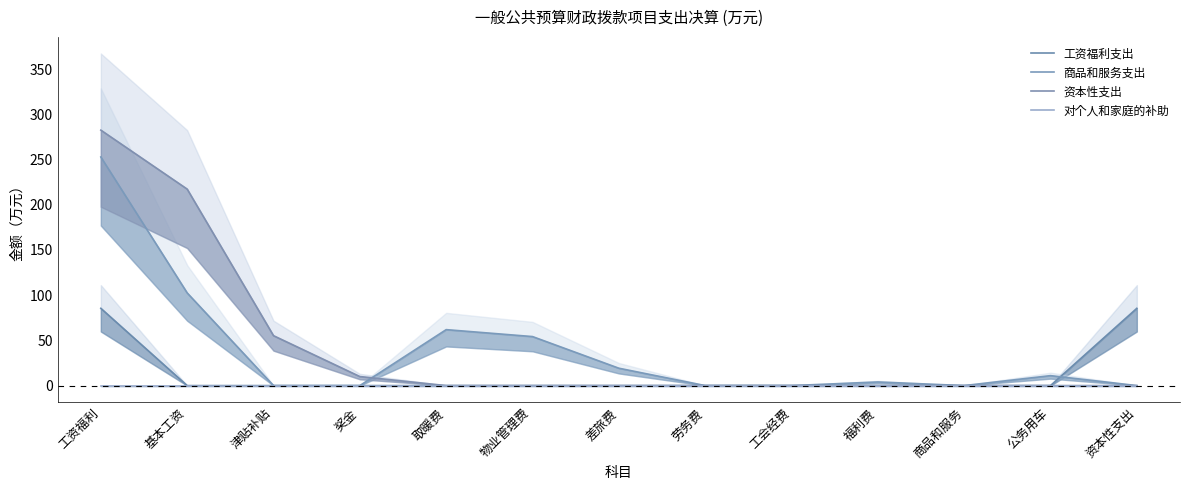

Reading left to right, extract all data points from this chart.

工资福利支出: 85.5	0.0	0.0	0.0	0.0	0.0	0.0	0.0	0.0	0.0	0.0	0.0	85.5
商品和服务支出: 252.8	102.5	0.0	0.0	61.9	54.2	19.2	0.0	0.0	4.0	0.0	11.0	0.0
资本性支出: 282.5	217.3	55.2	10.0	0.0	0.0	0.0	0.0	0.0	0.0	0.0	0.0	0.0
对个人和家庭的补助: 0.0	0.0	0.0	0.0	0.0	0.0	0.0	0.0	0.0	0.0	0.0	0.0	0.0